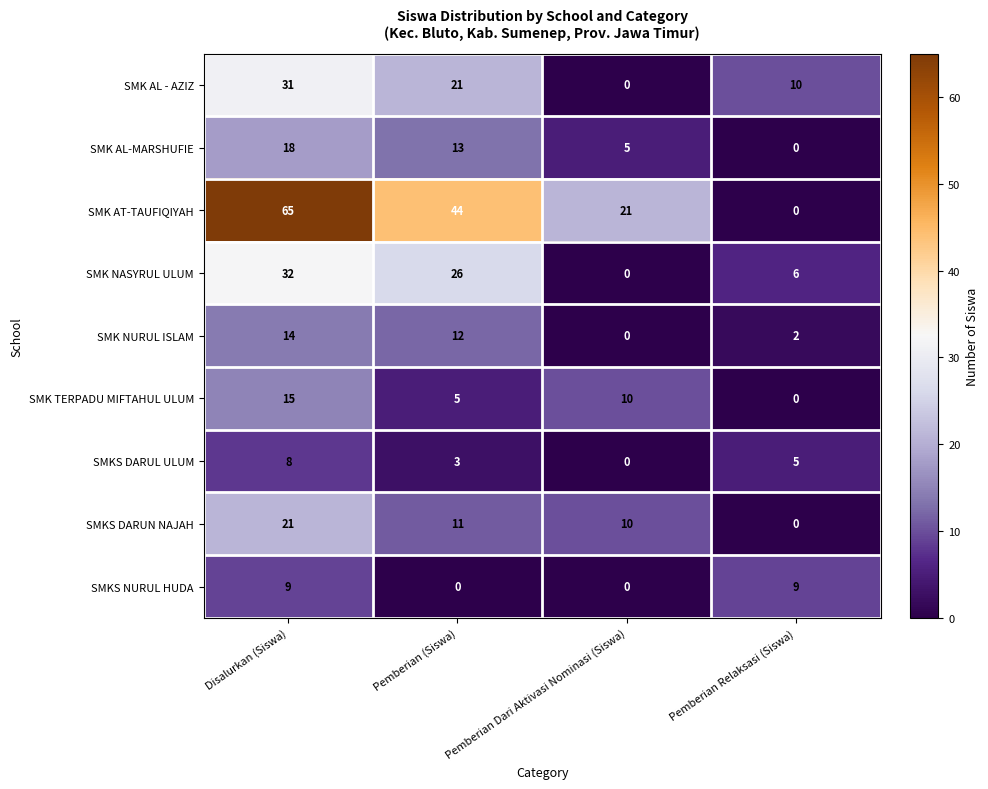

The value of SMK NASYRUL ULUM at Pemberian (Siswa) is 40. True or false?

False